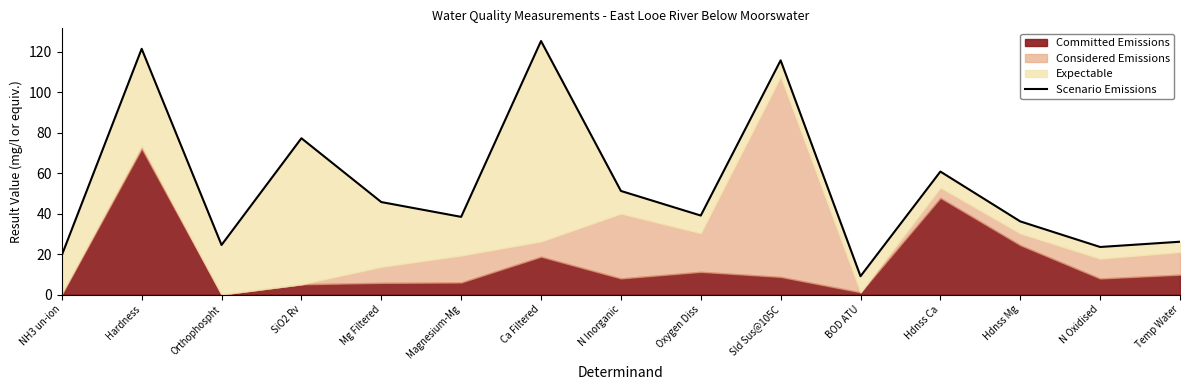

True or false: the data has more than 0 interior local peaks.

True